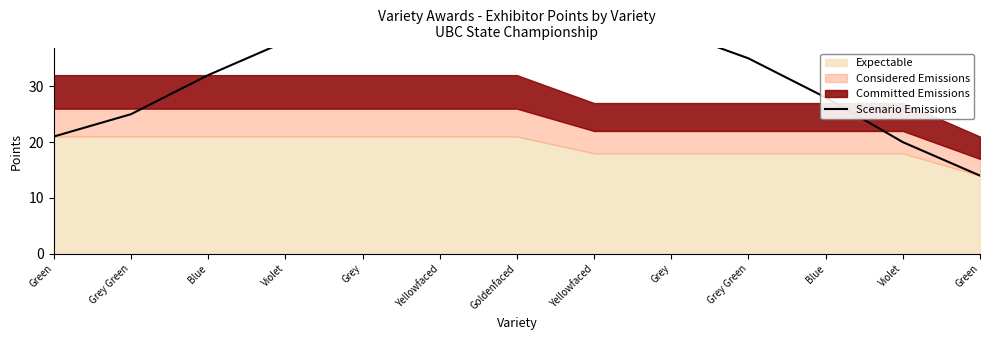

The value at Yellowfaced is 65. True or false?

False